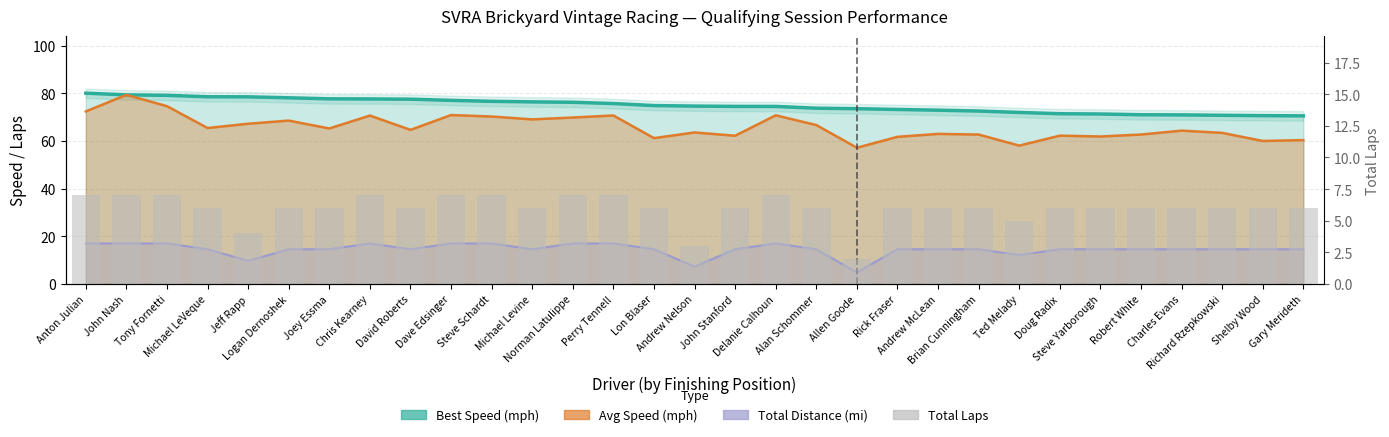

Is it true that the value at David Roberts is 6?

True